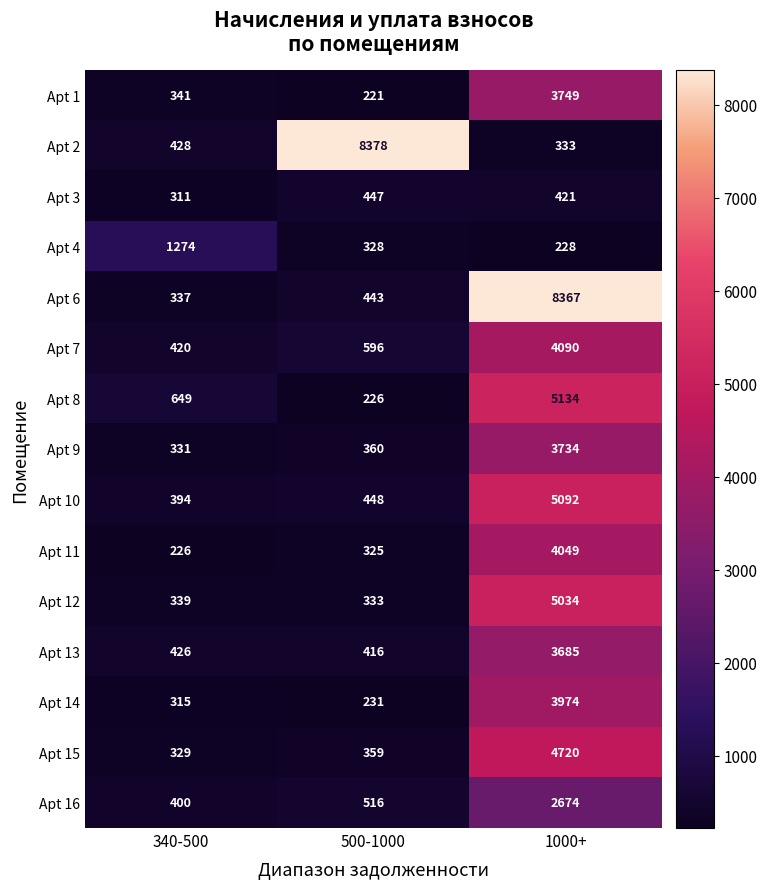

What is the minimum value shown in the chart?

221